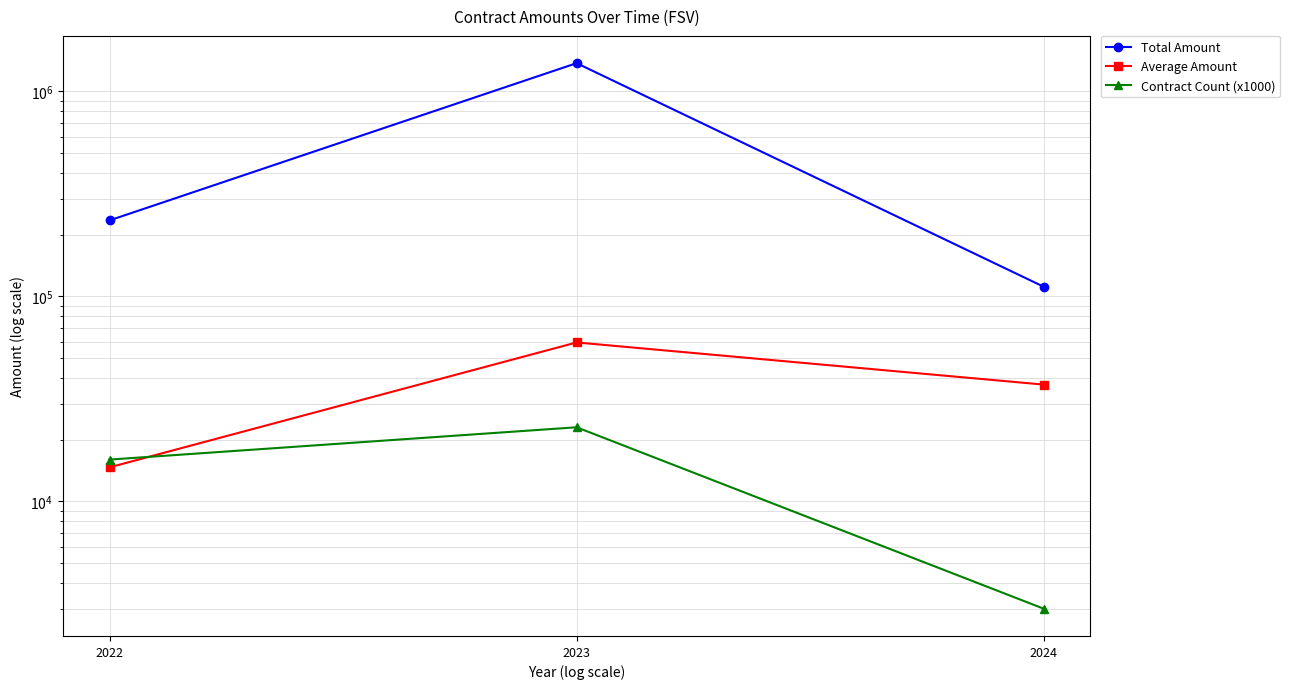

Between 2023 and 2024, which series saw the biggest shift?

Total Amount